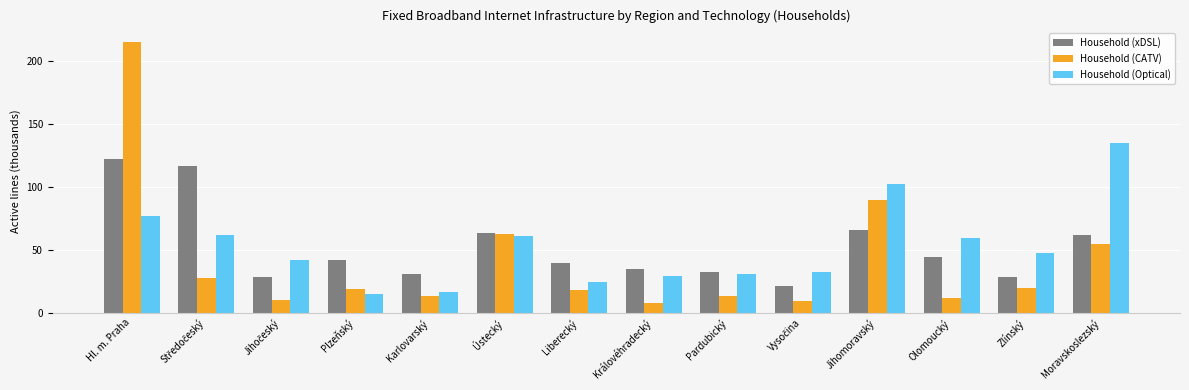

At which label does Household (CATV) reach its minimum?

Královéhradecký